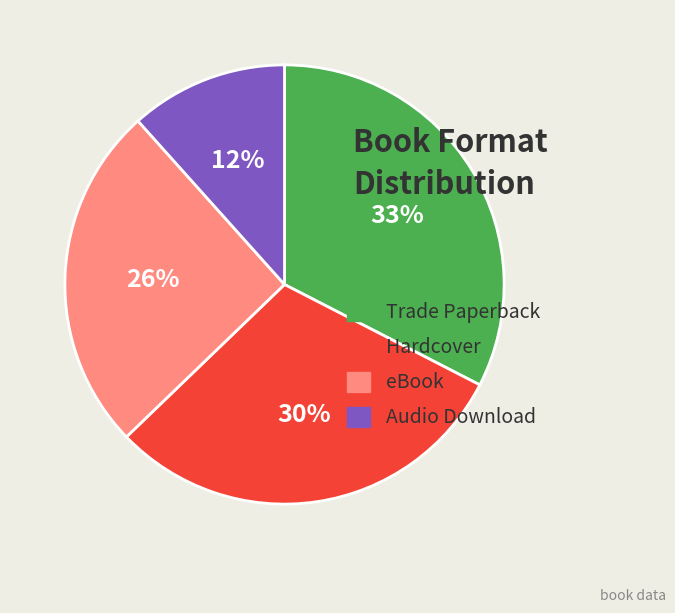

To the nearest percent, what is the difference between the Trade Paperback and Audio Download slice percentages?

21%